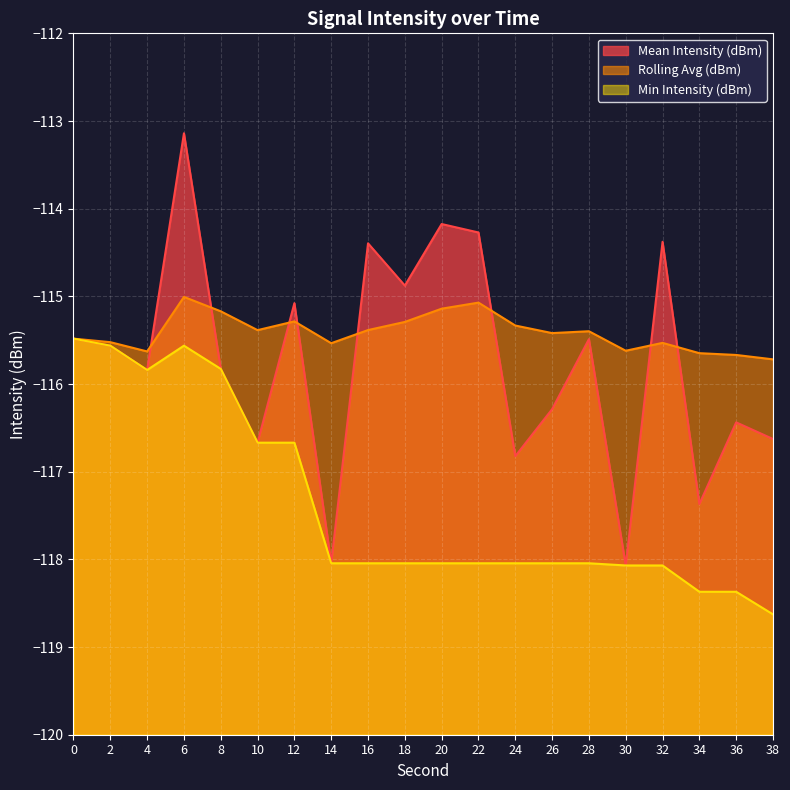

What value does the Min Intensity (dBm) line series have at 38?

-118.6